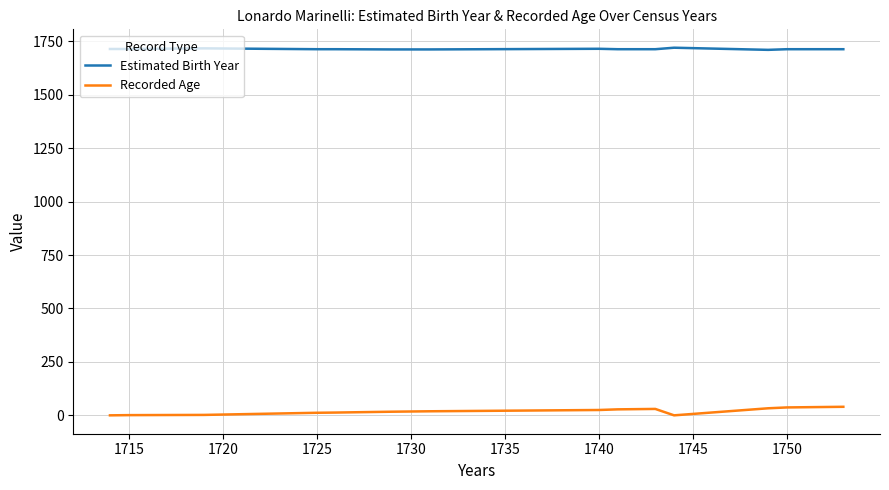

List the series in order of their overall mean, lowest first.

Recorded Age, Estimated Birth Year